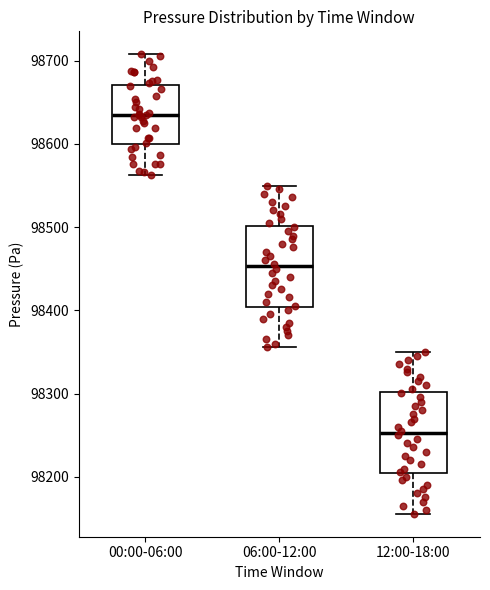

Which box has the highest median line?

00:00-06:00